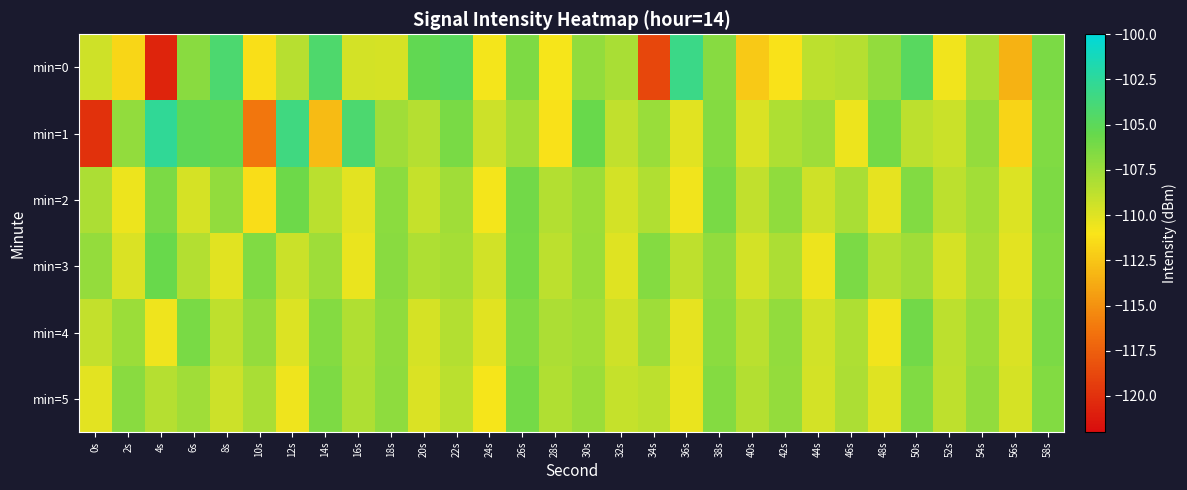

At which category does the chart reach its minimum across all series?

4s